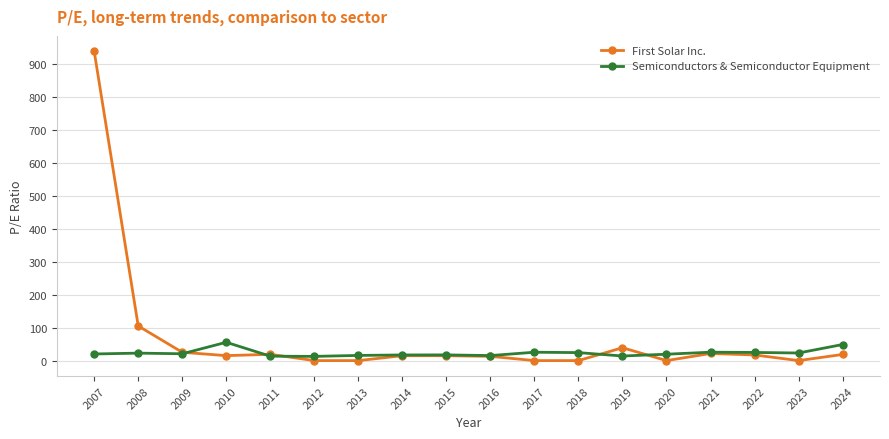

How many data points in Semiconductors & Semiconductor Equipment are less than 20?

8